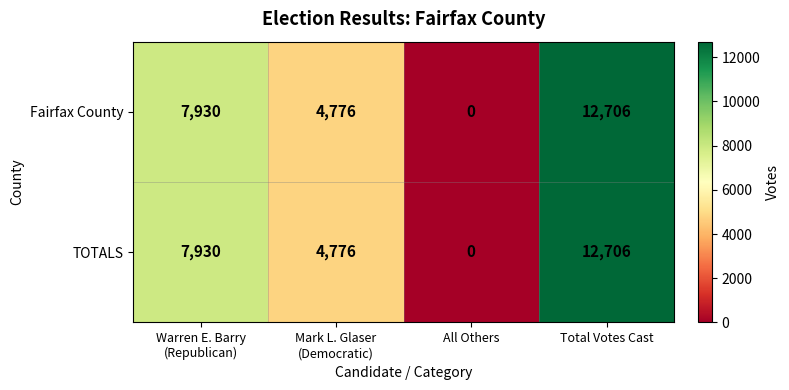

Count the TOTALS values in the range 4776 to 12706.

3